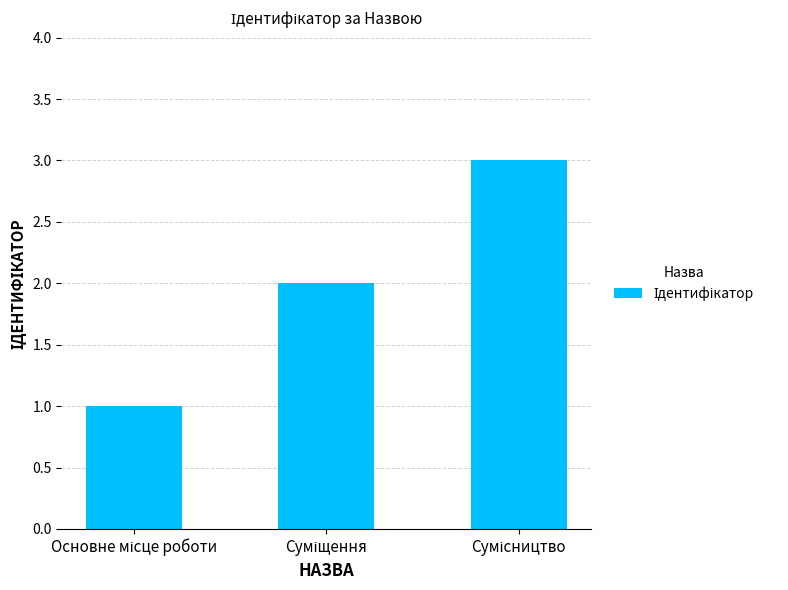

What is the maximum value shown in the chart?

3